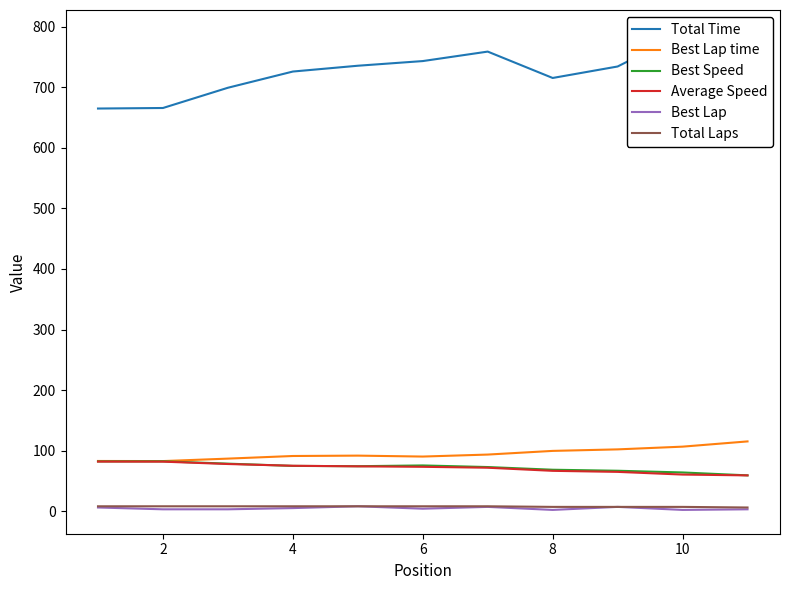

True or false: Best Lap and Average Speed intersect in this chart.

False